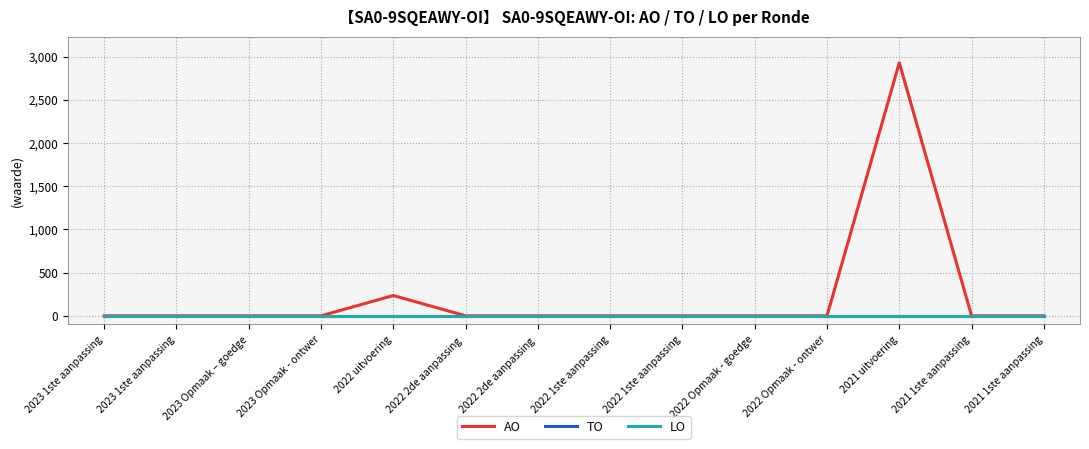

At 2022 uitvoering, list the series in order from largest to smallest.

AO, TO, LO